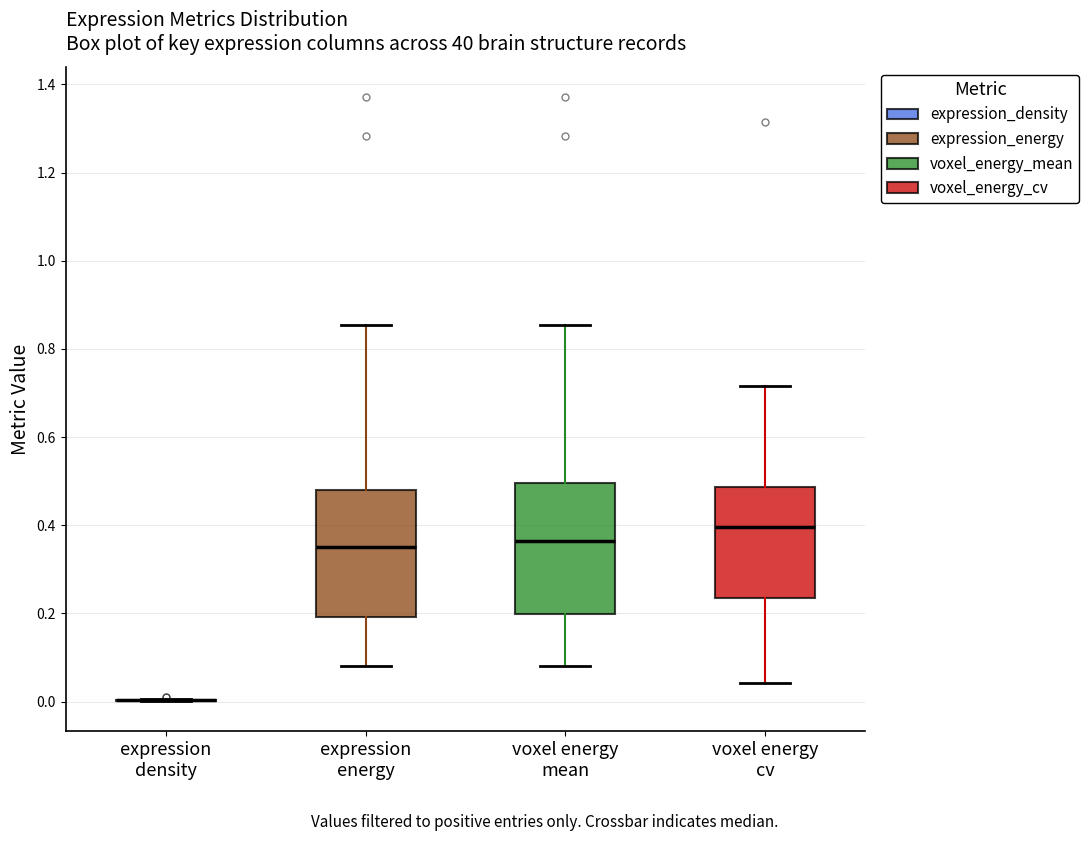

Reading left to right, read every box against the y-axis: the position of its median line, the range the box covers, and the ends of its whiskers. The values are not printed on the chart, so give them approximately, as read against the axis.

expression density: box collapsed to a line at 0.00, whiskers 0.00 to 0.00
expression energy: median 0.36, box 0.20 to 0.48, whiskers 0.08 to 0.86
voxel energy mean: median 0.36, box 0.20 to 0.50, whiskers 0.08 to 0.86
voxel energy cv: median 0.40, box 0.24 to 0.48, whiskers 0.04 to 0.72